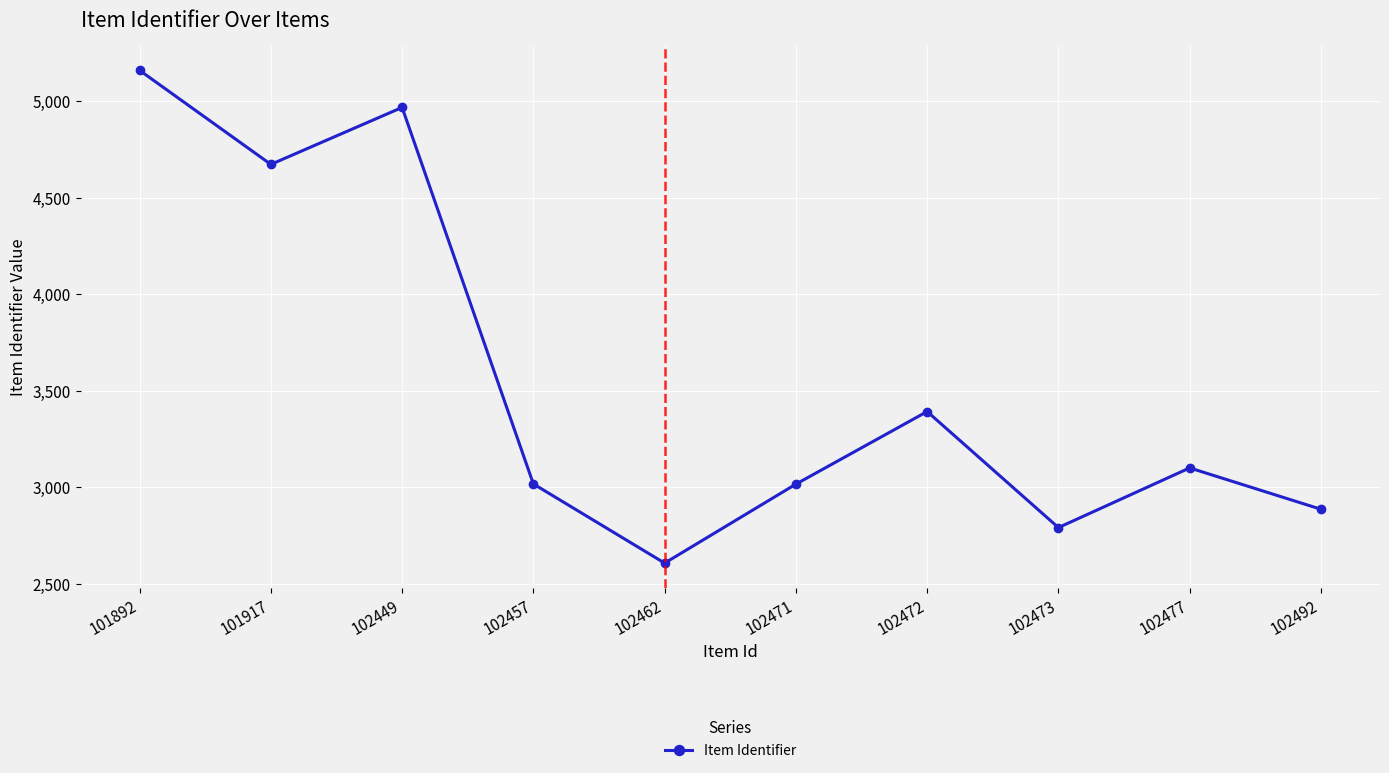

Is it true that the value at 102472 is 3392?

True